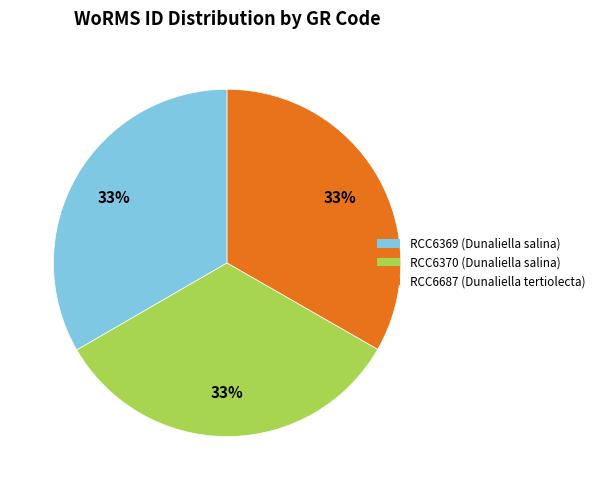

To the nearest percent, what is the average slice percentage?

33%